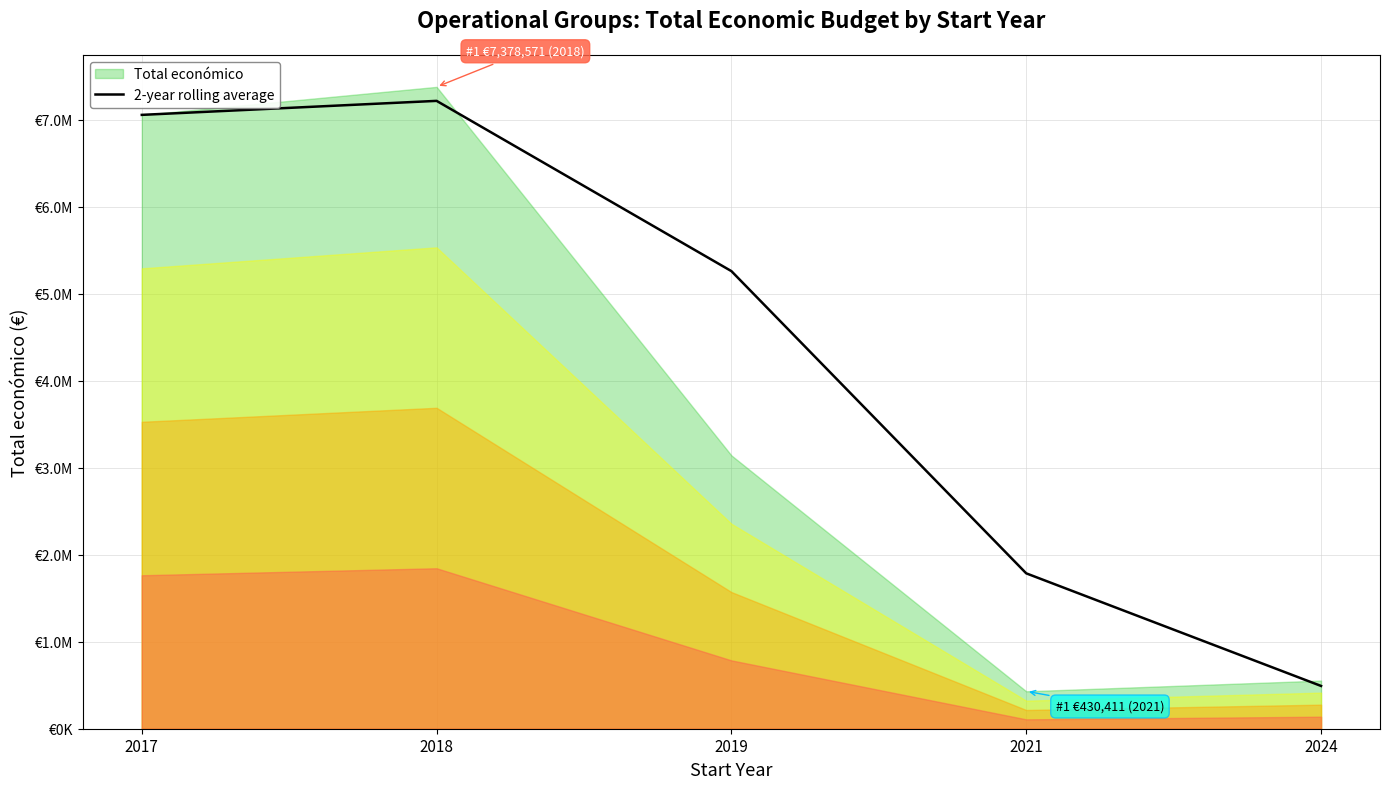

At which label is the value closest to 3854721?

2019